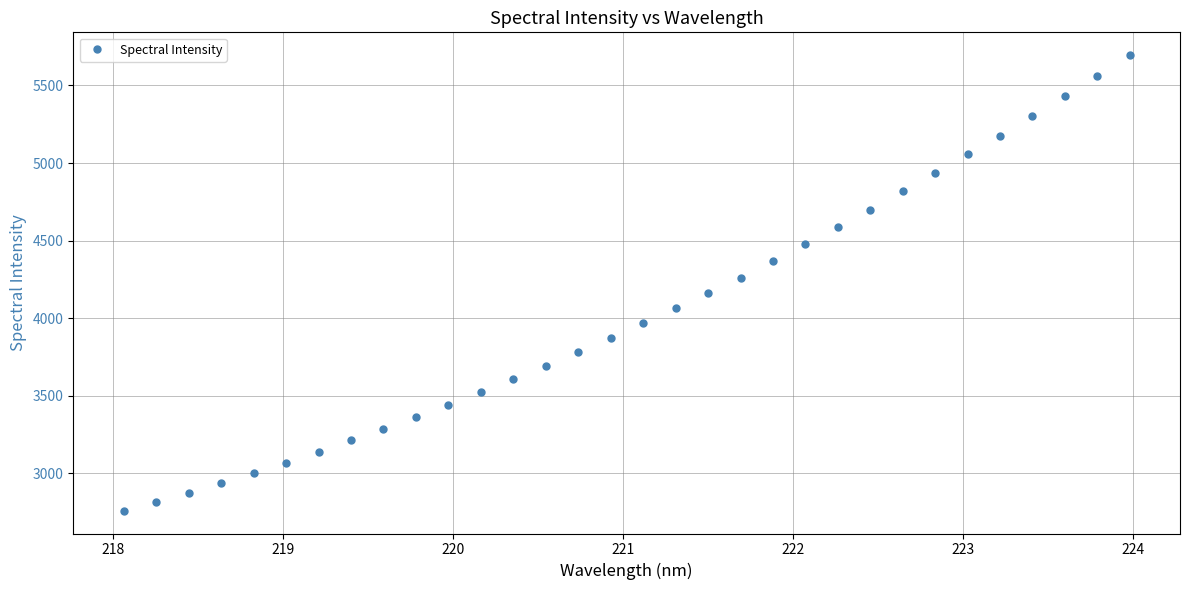

What is the average value?

4029.0